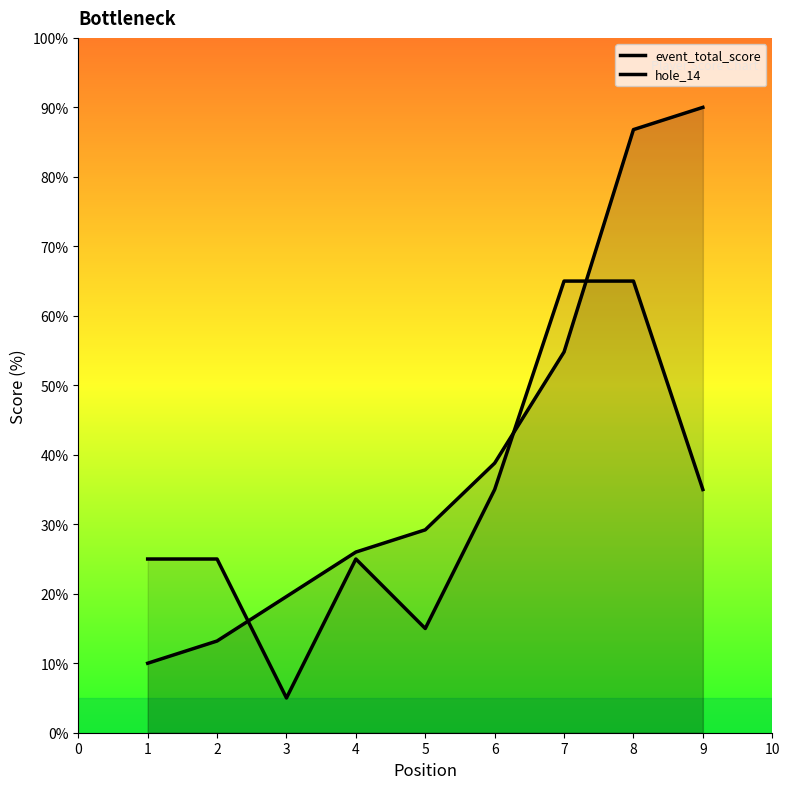

What is the value of the hole_14 point at the 5th from the left?

15.0